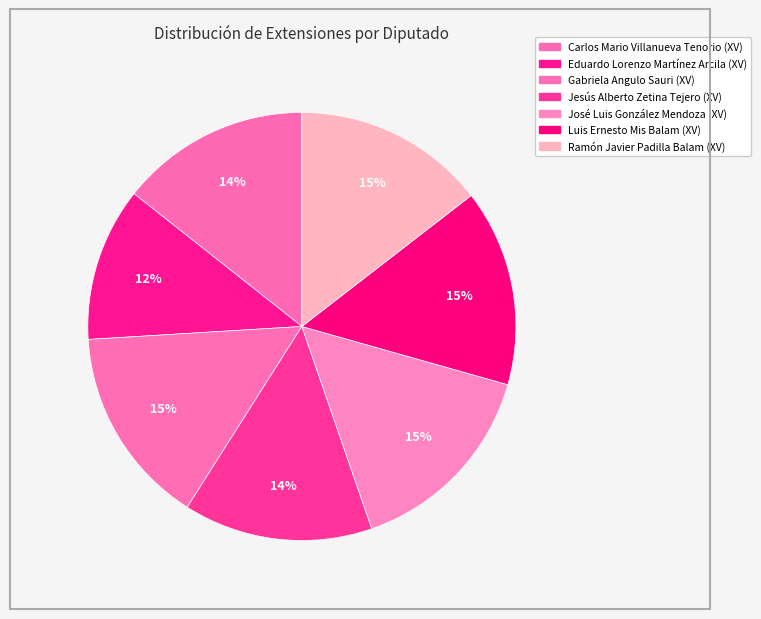

Count the number of slices in the pie.

7